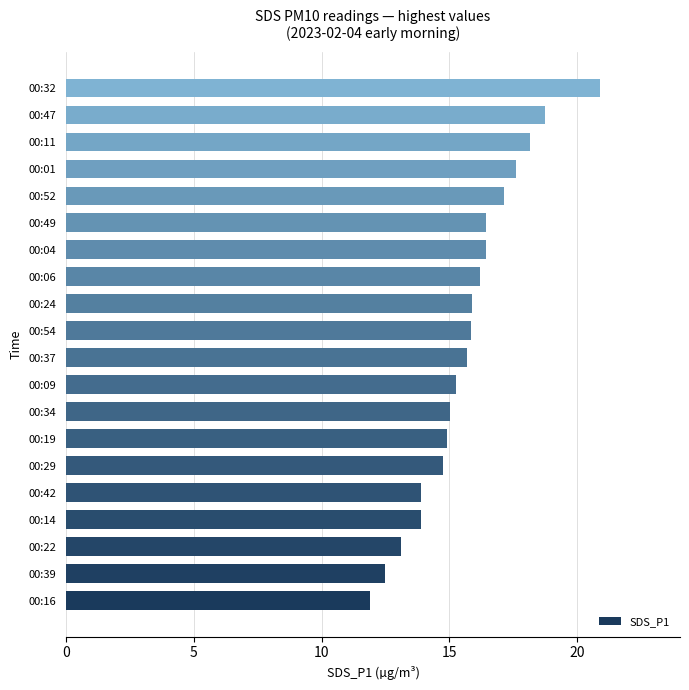

What is the smallest value displayed?

11.9